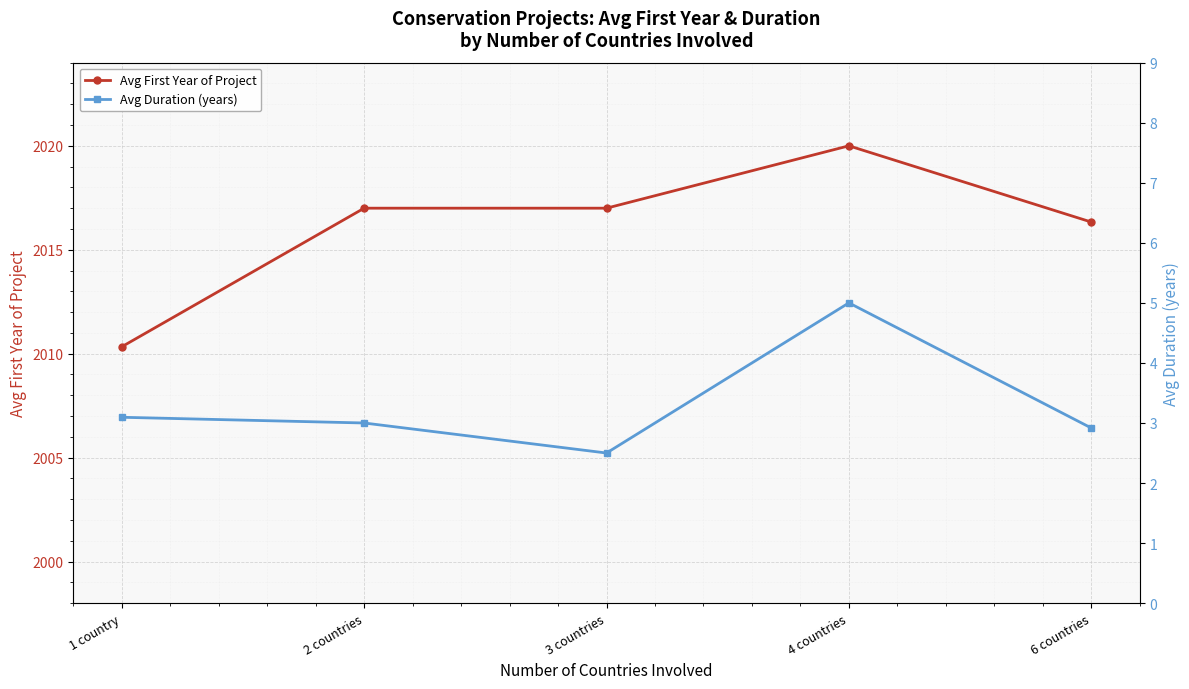

What value does the Avg First Year of Project series have at 1 country?

2010.3